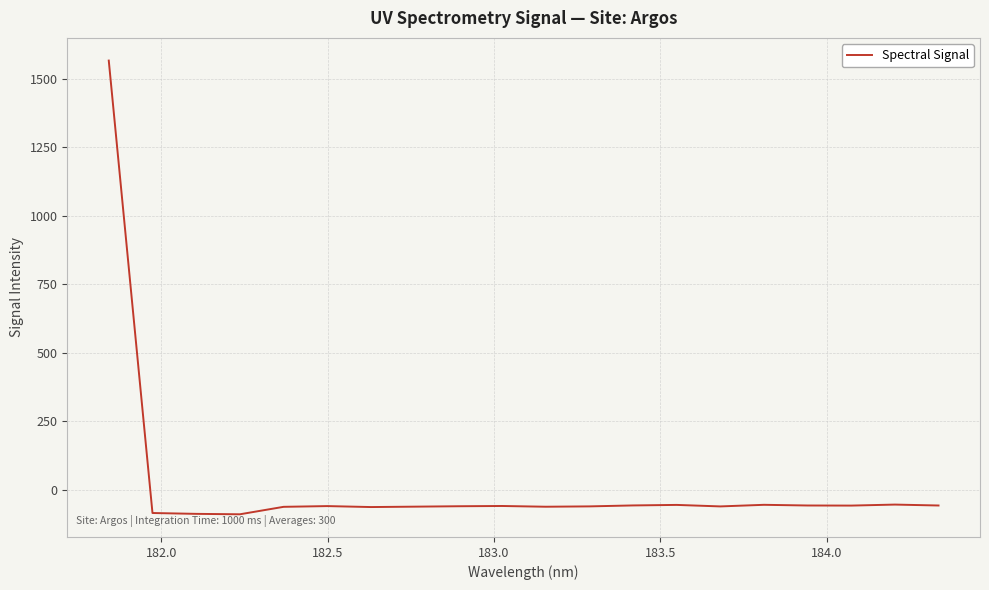

How many values exceed -59?

8